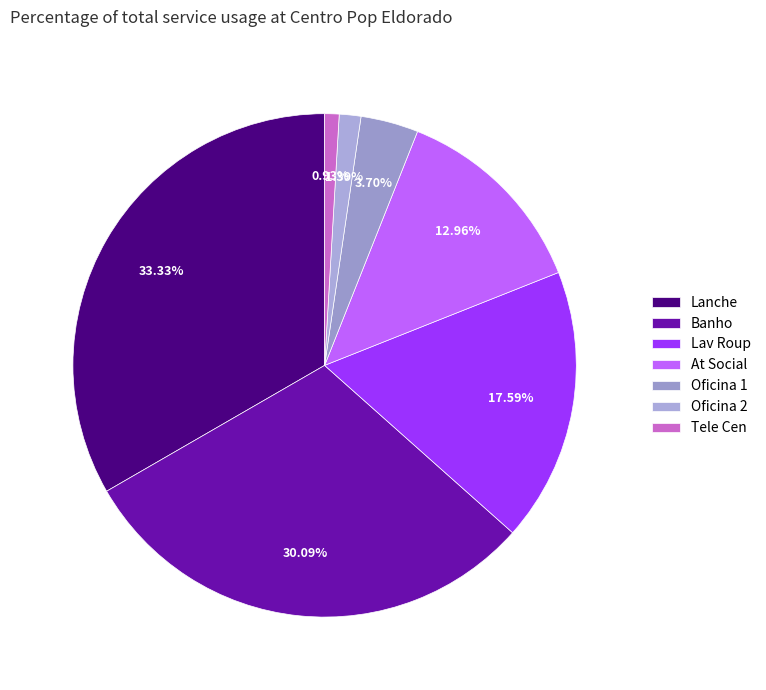

What is the largest slice in the pie chart?

Lanche